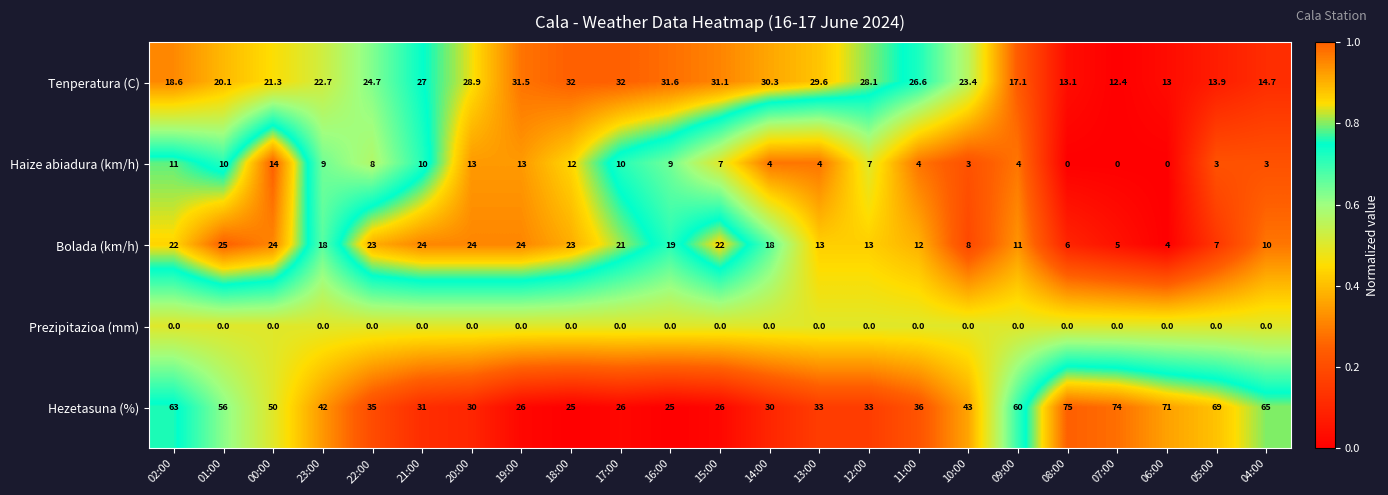

The value of Haize abiadura (km/h) at 06:00 is 0.0. True or false?

True